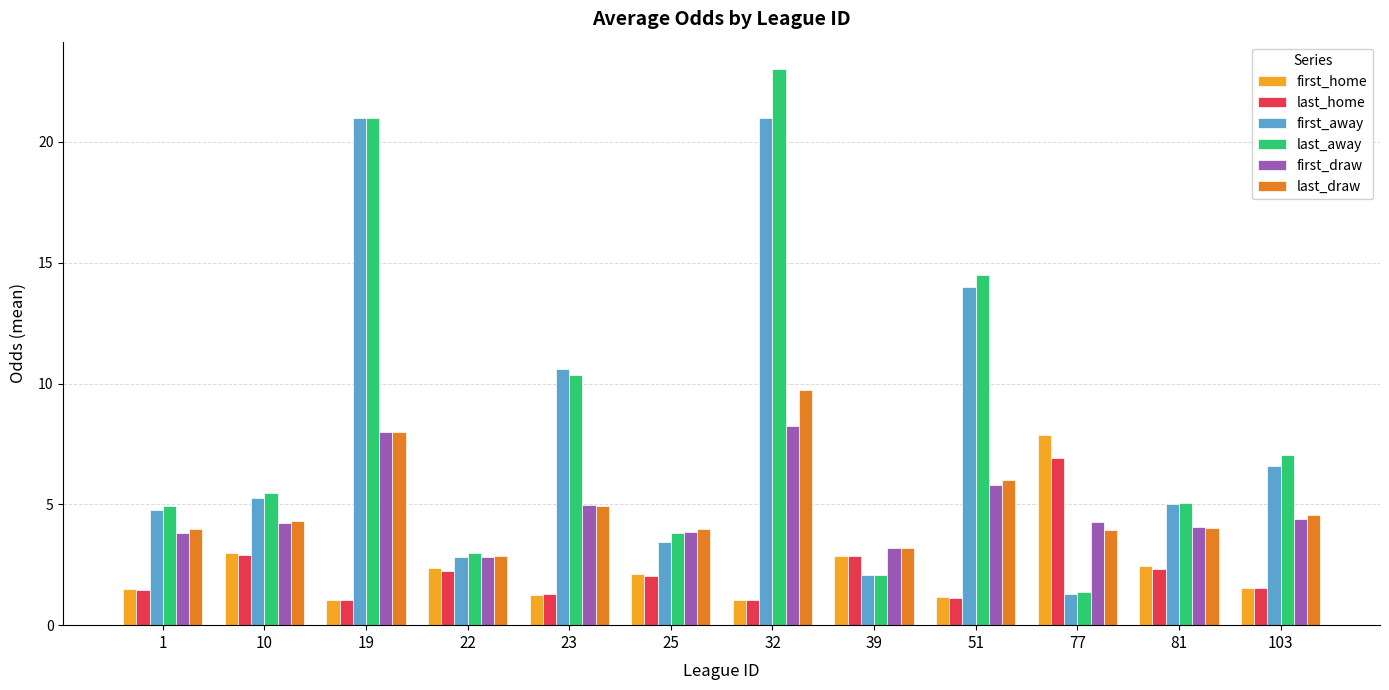

At which category does the chart reach its peak across all series?

32